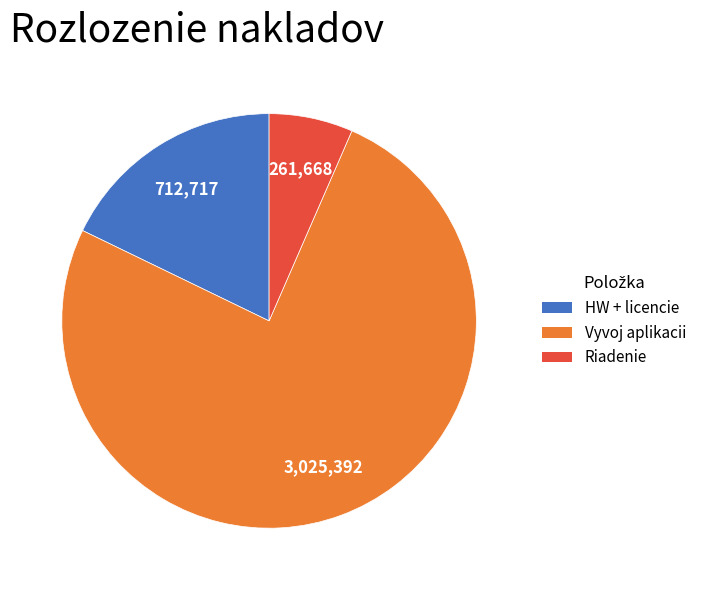

Combined, do HW + licencie and Vyvoj aplikacii account for over 50%?

Yes